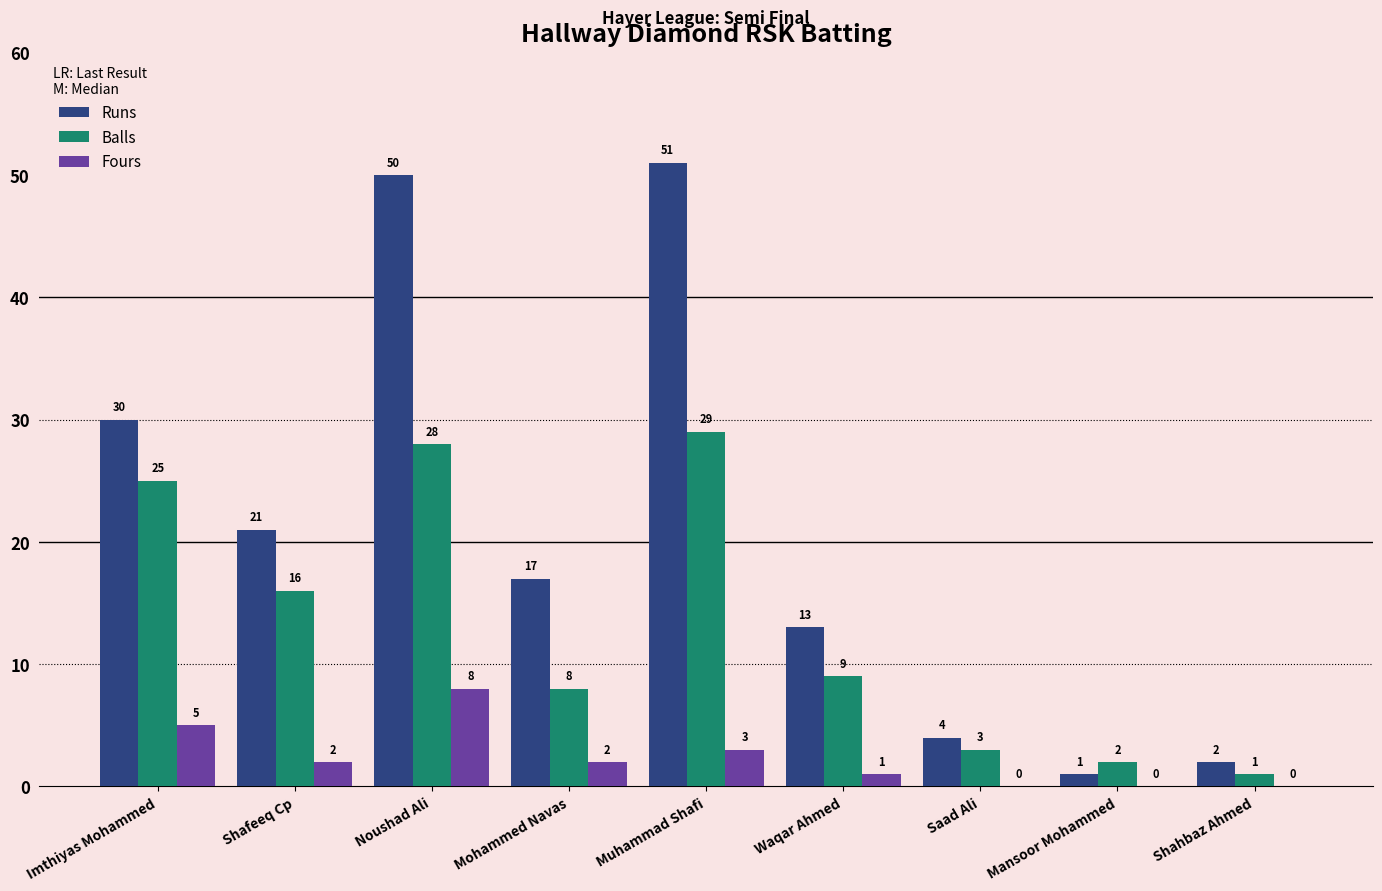

What is the sum of all Runs values?

189